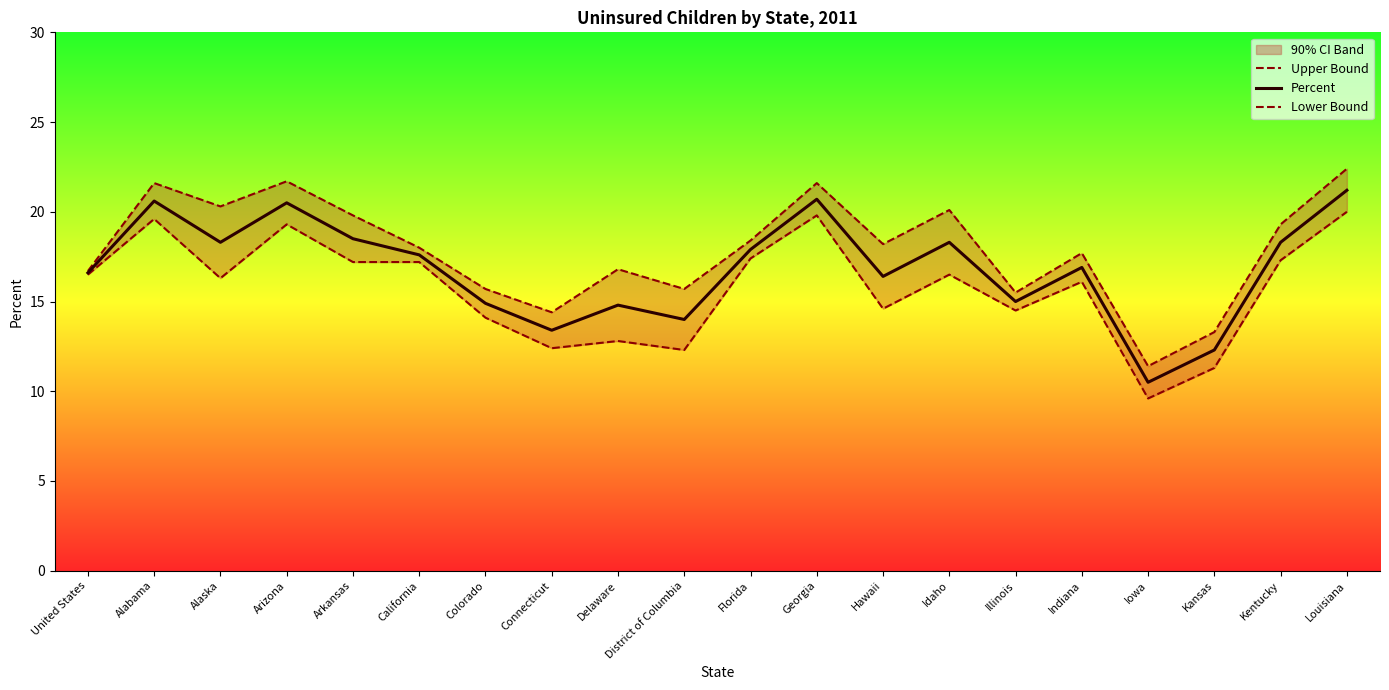

Count the number of categories in the chart.

20